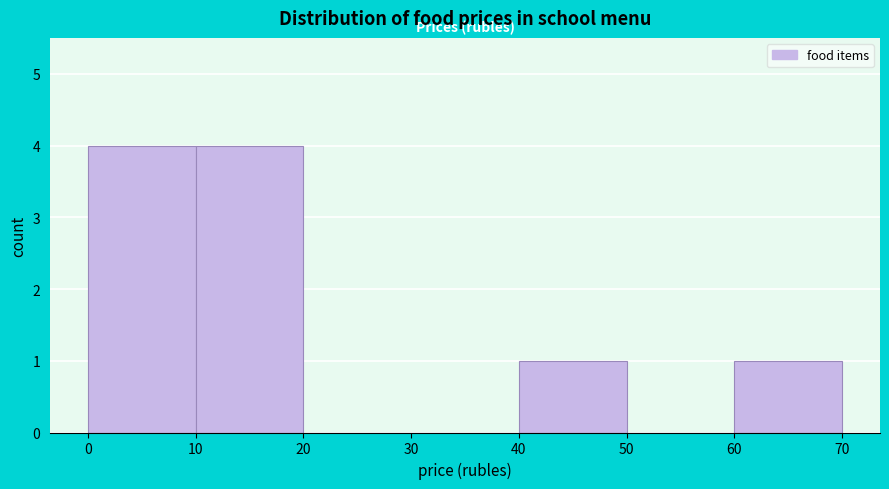

Reading left to right, transcribe this chart: for each bar, give the range it covers on the x-axis and its height. The values are not printed on the chart, so give them approximately, as read against the axis.

0 to 10: 4
10 to 20: 4
20 to 30: 0
30 to 40: 0
40 to 50: 1
50 to 60: 0
60 to 70: 1